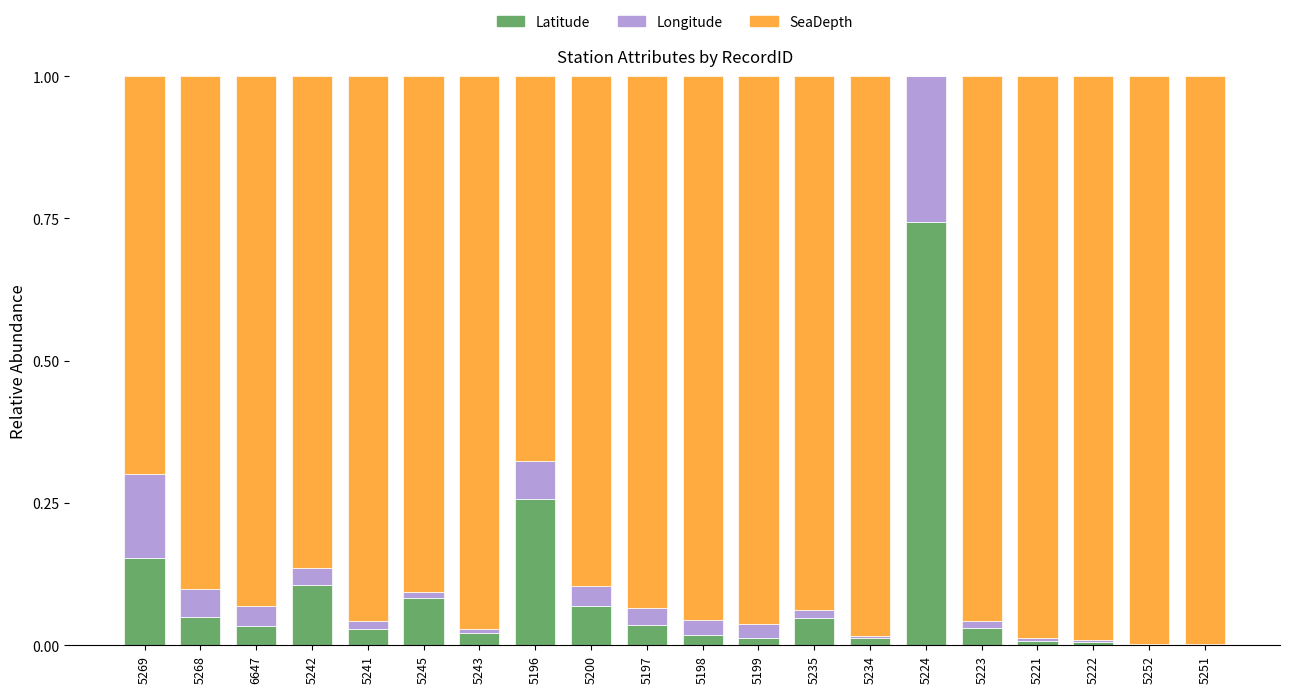

True or false: Latitude has a value of 0.1 at 5245.

True